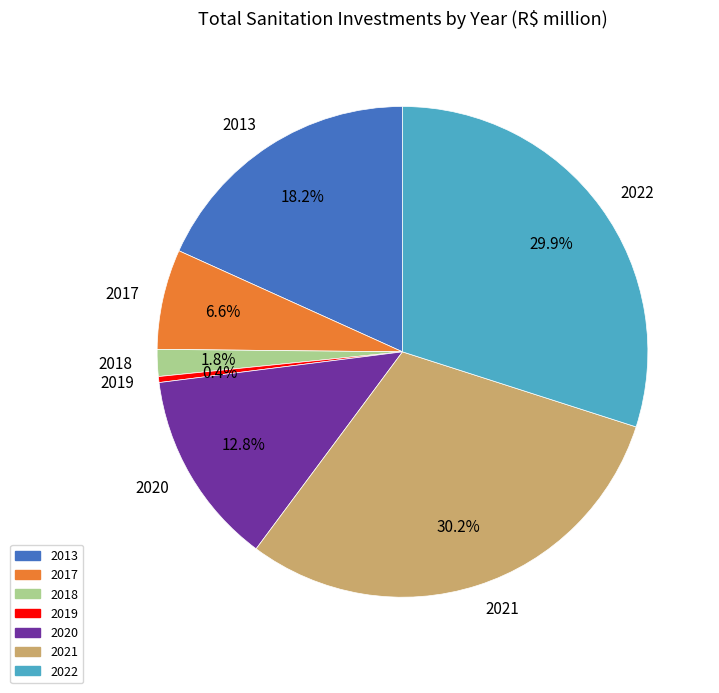

To the nearest percent, what percentage of the pie is 2013?

18%